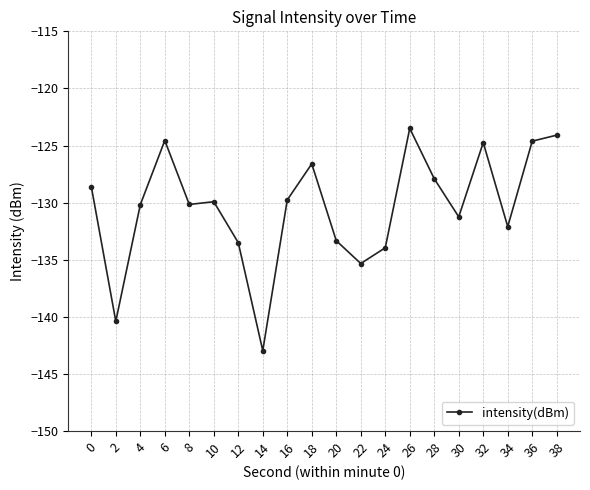

What is the average value?

-130.4